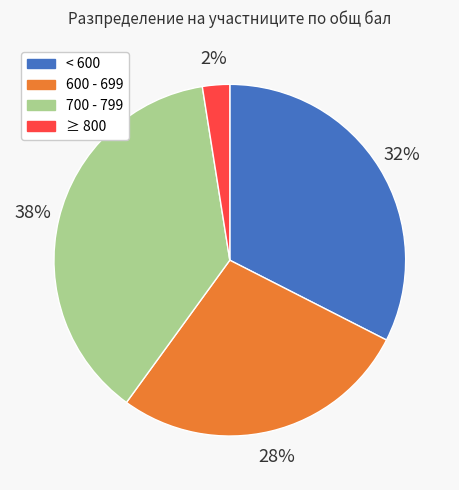

Is it true that 600 - 699 is 15% of the pie?

False